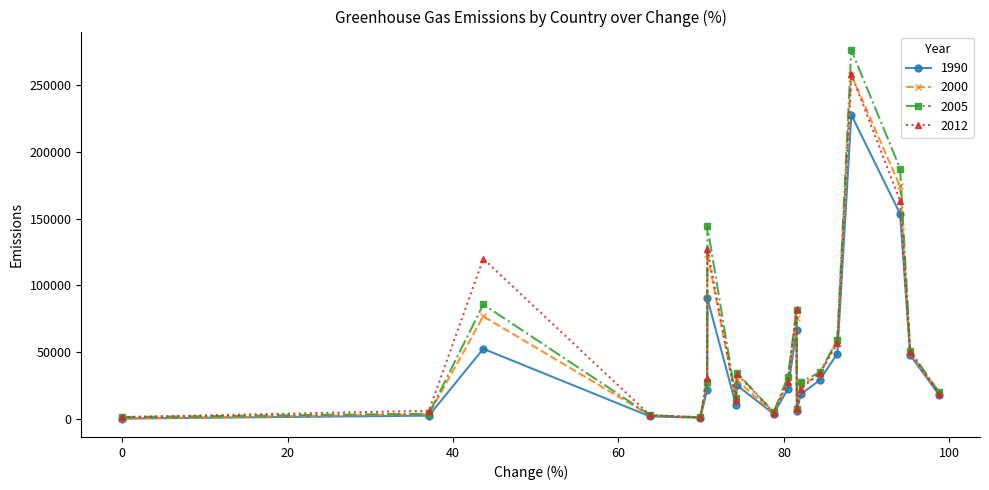

What is the difference between the maximum and second lowest values in the 1990 series?

227198